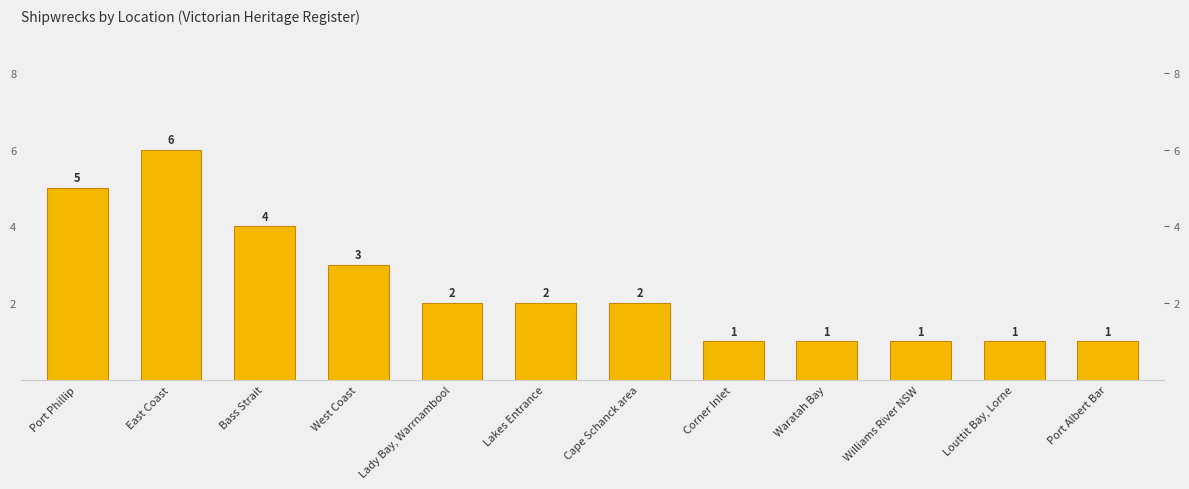

What is the value of the 2nd bar from the left?

6